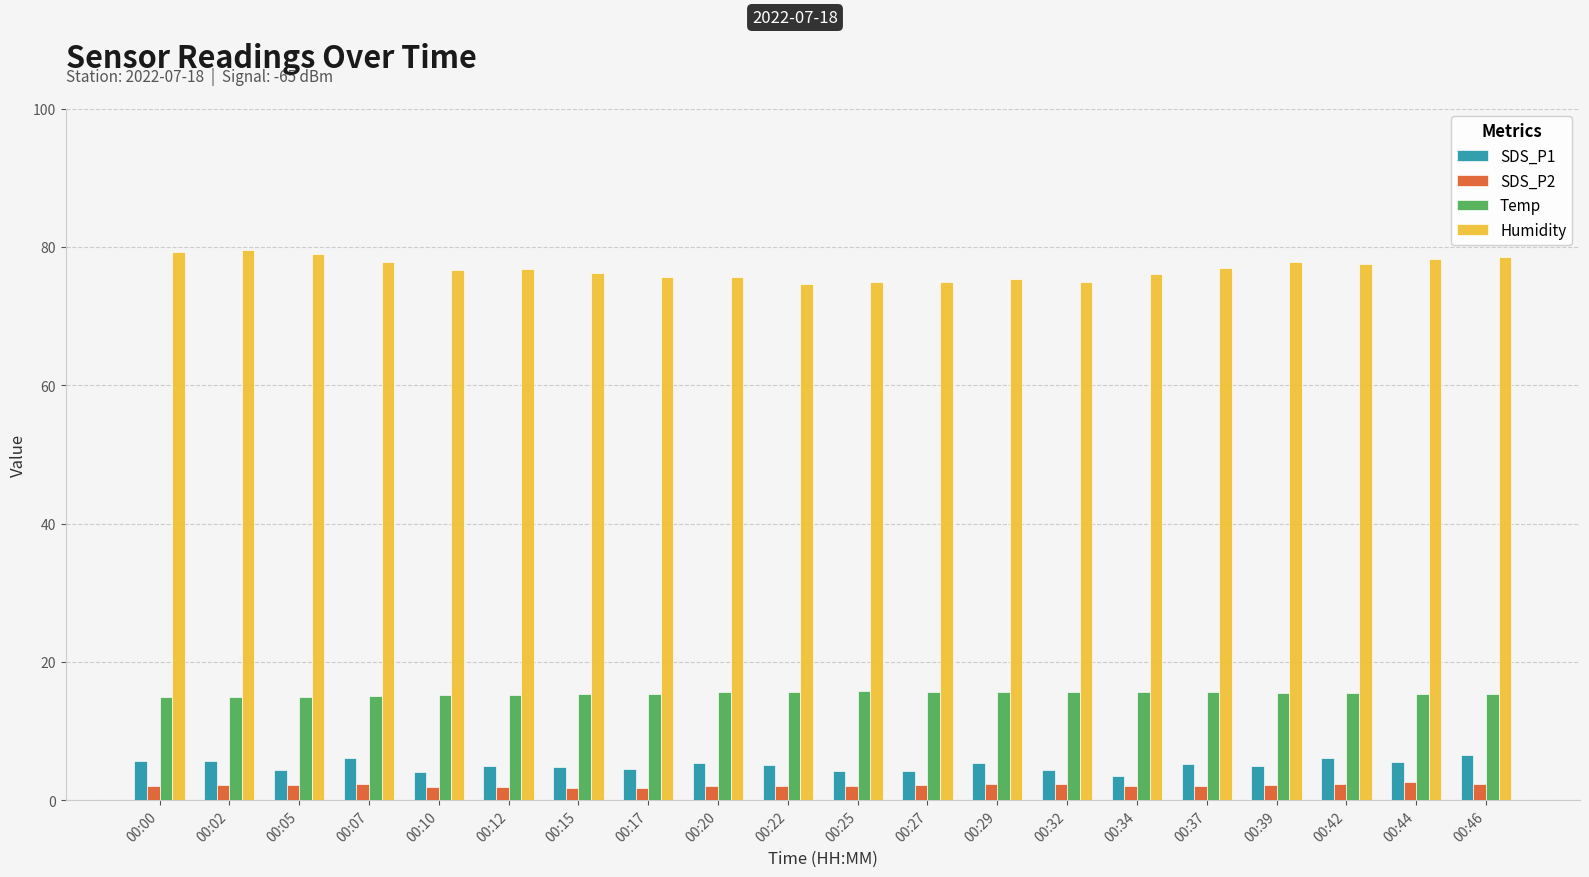

The SDS_P1 series shows 0.9 at 00:05. True or false?

False